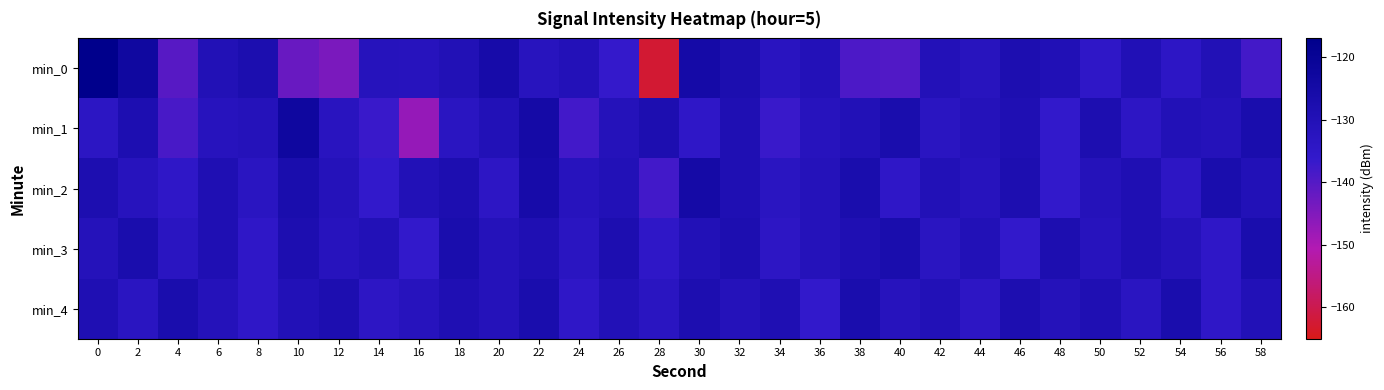

Reading left to right, list all the values displayed in this chart.

min_0: 0=-117.1	2=-123.3	4=-140.3	6=-129.8	8=-127.7	10=-142.2	12=-144.2	14=-131.5	16=-131.7	18=-129.9	20=-125.7	22=-132.1	24=-130.3	26=-136.5	28=-162.5	30=-125.1	32=-127.5	34=-132.7	36=-130.5	38=-139.1	40=-139.7	42=-130.5	44=-132.0	46=-127.9	48=-129.6	50=-134.9	52=-129.6	54=-134.2	56=-129.9	58=-138.1
min_1: 0=-133.5	2=-128.1	4=-138.6	6=-131.9	8=-131.1	10=-122.9	12=-132.4	14=-136.9	16=-147.4	18=-133.0	20=-130.0	22=-125.0	24=-138.0	26=-131.0	28=-128.0	30=-135.0	32=-129.0	34=-137.0	36=-132.0	38=-130.0	40=-127.0	42=-133.0	44=-131.0	46=-129.0	48=-136.0	50=-128.0	52=-134.0	54=-130.0	56=-131.0	58=-127.0
min_2: 0=-128.0	2=-132.0	4=-135.0	6=-129.0	8=-133.0	10=-127.0	12=-131.0	14=-136.0	16=-130.0	18=-128.0	20=-134.0	22=-126.0	24=-132.0	26=-130.0	28=-138.0	30=-125.0	32=-129.0	34=-133.0	36=-131.0	38=-127.0	40=-135.0	42=-130.0	44=-132.0	46=-128.0	48=-136.0	50=-131.0	52=-129.0	54=-134.0	56=-127.0	58=-130.0
min_3: 0=-131.0	2=-127.0	4=-133.0	6=-129.0	8=-135.0	10=-128.0	12=-132.0	14=-130.0	16=-136.0	18=-127.0	20=-131.0	22=-129.0	24=-133.0	26=-128.0	28=-135.0	30=-130.0	32=-128.0	34=-134.0	36=-131.0	38=-129.0	40=-127.0	42=-133.0	44=-130.0	46=-136.0	48=-128.0	50=-132.0	52=-129.0	54=-131.0	56=-135.0	58=-127.0
min_4: 0=-129.0	2=-133.0	4=-127.0	6=-131.0	8=-135.0	10=-130.0	12=-128.0	14=-134.0	16=-132.0	18=-129.0	20=-131.0	22=-127.0	24=-135.0	26=-130.0	28=-133.0	30=-128.0	32=-131.0	34=-129.0	36=-136.0	38=-127.0	40=-132.0	42=-130.0	44=-134.0	46=-128.0	48=-131.0	50=-129.0	52=-133.0	54=-127.0	56=-135.0	58=-130.0